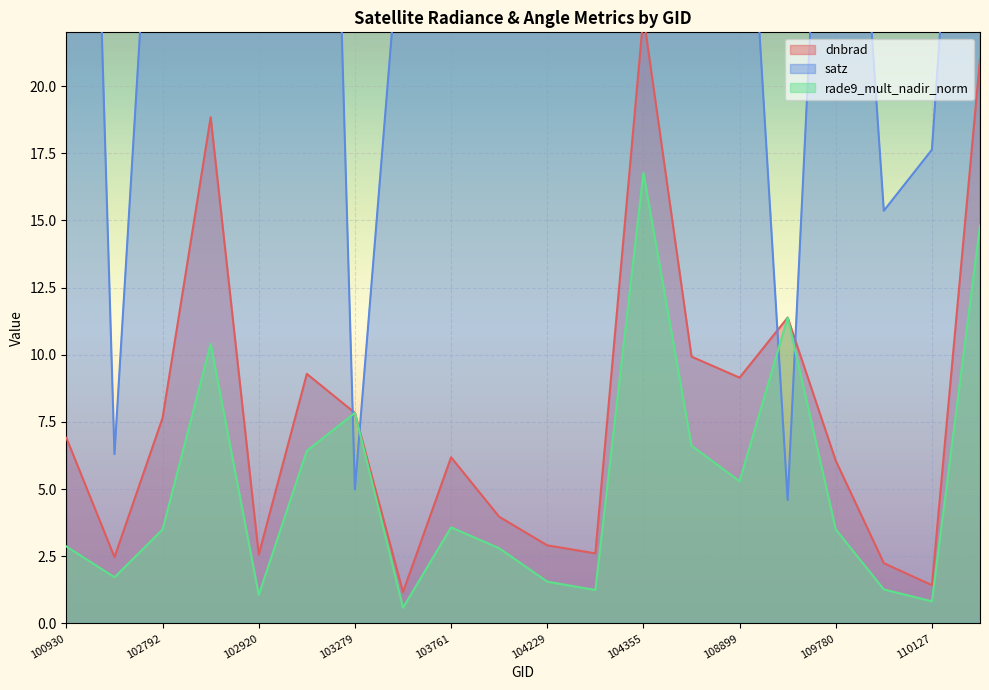

What is the maximum value shown in the chart?

67.2